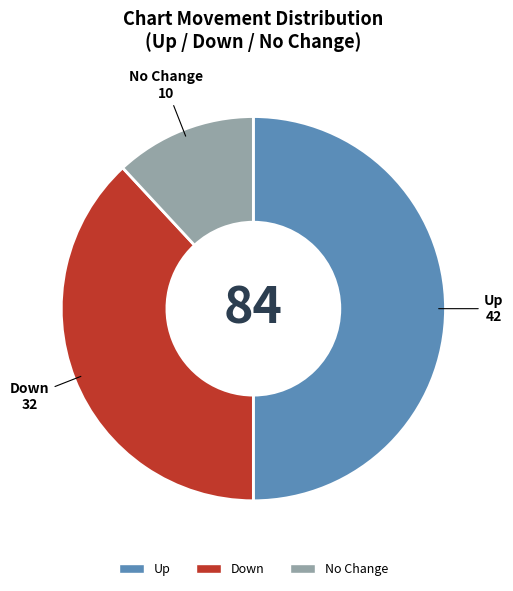

Is there a majority slice in this chart?

No